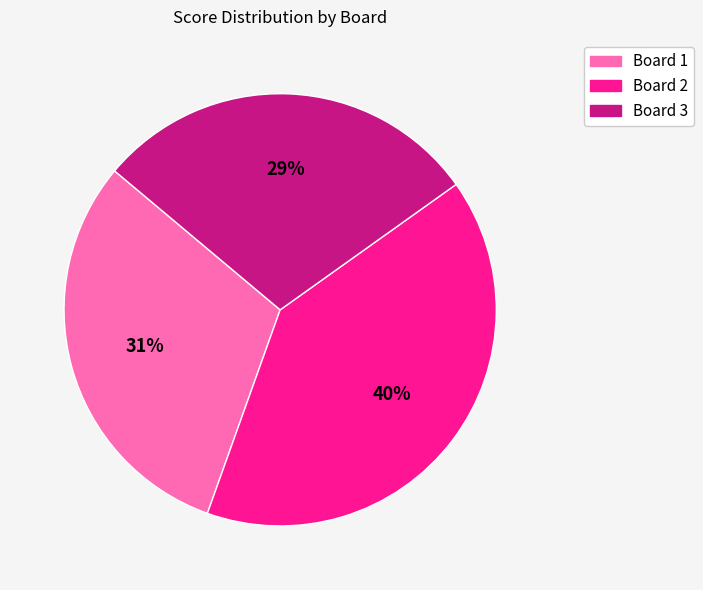

The Board 3 slice represents 21% of the pie. True or false?

False